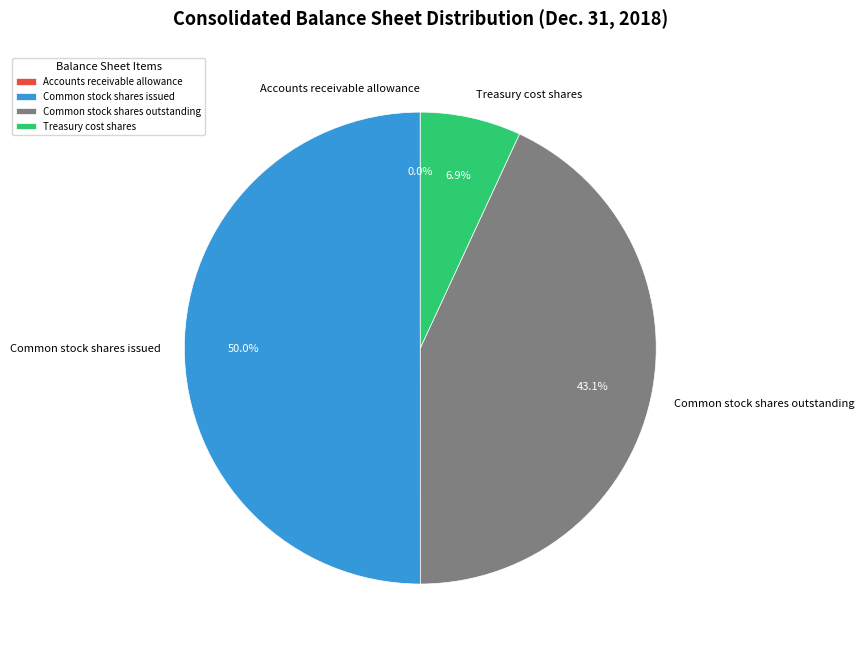

To the nearest percent, what is the average slice percentage?

25%